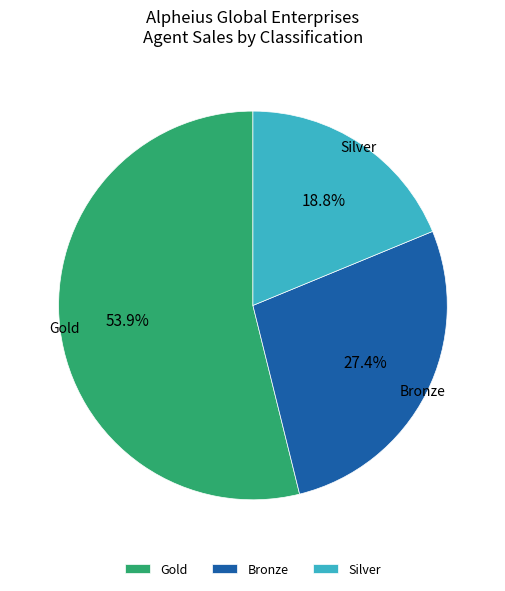

How many segments does this pie chart have?

3